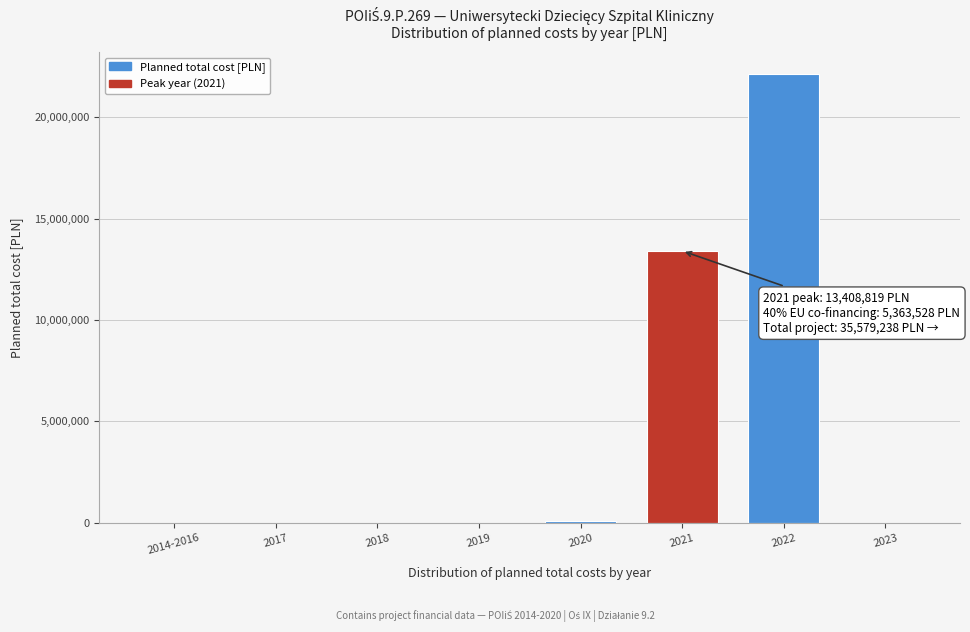

What is the maximum value shown in the chart?

22110719.0